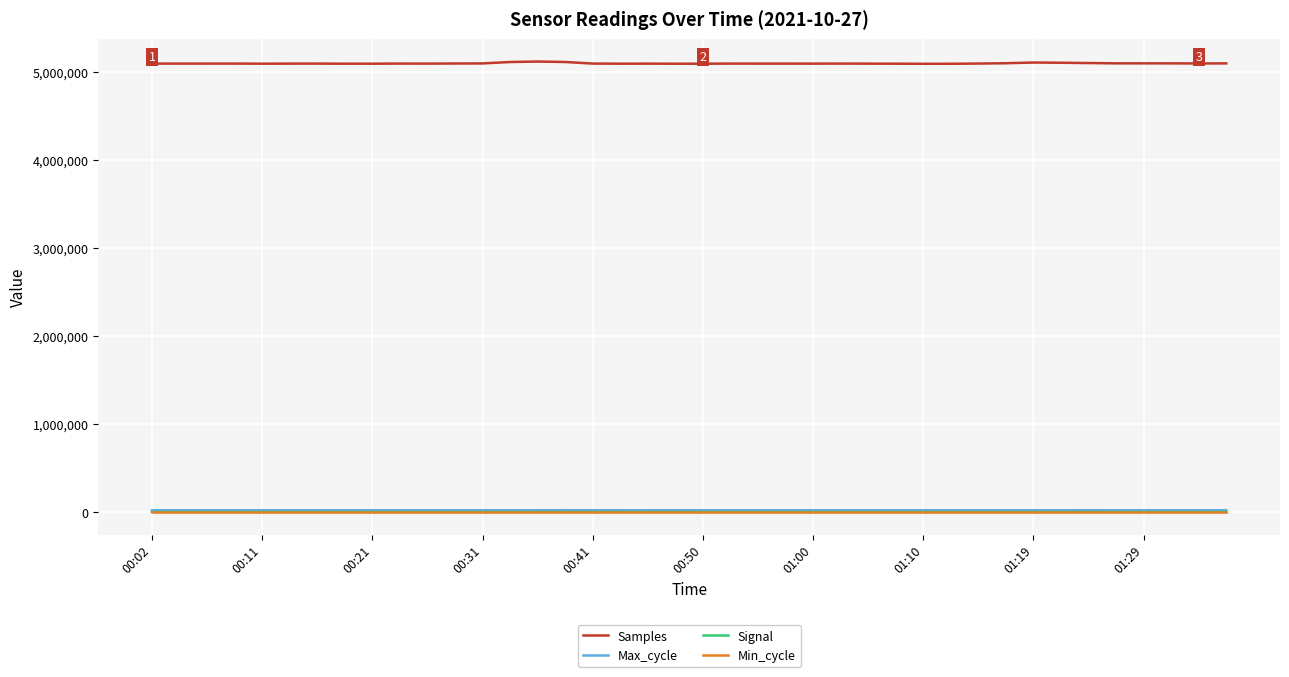

Which series has the largest total across all categories?

Samples